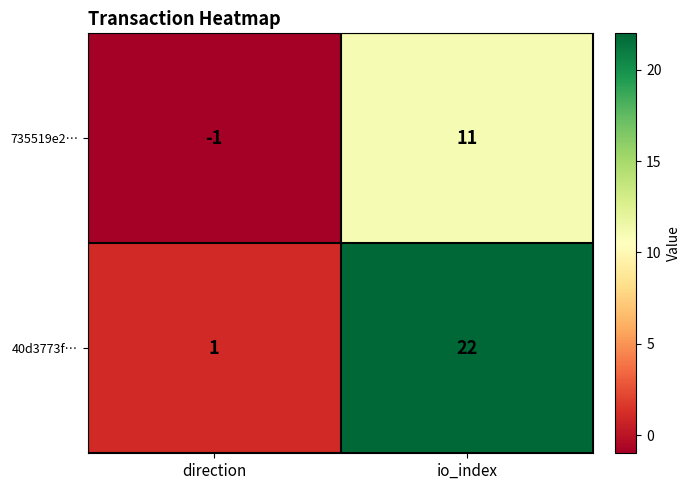

At which label does 40d3773f… reach its minimum?

direction